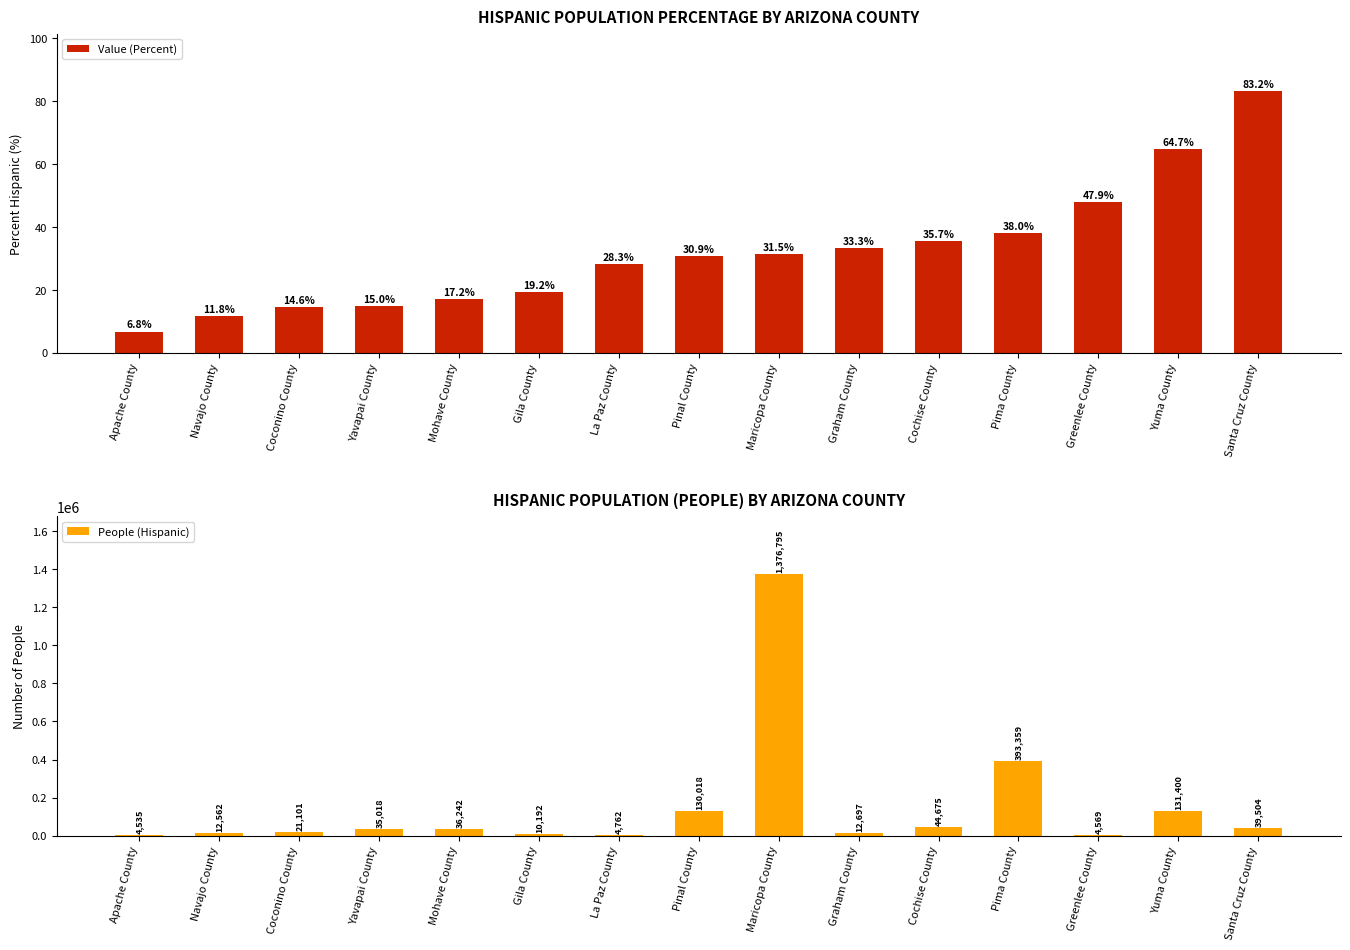

What is the value of the Value (Percent) bar at the 4th from the left?

15.0